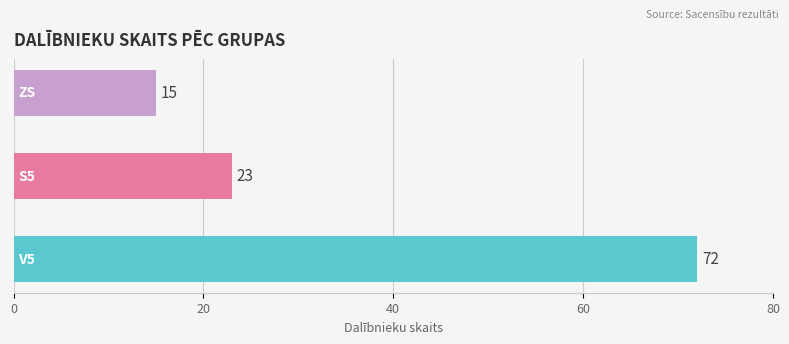

What is the difference between the maximum and minimum values?

57